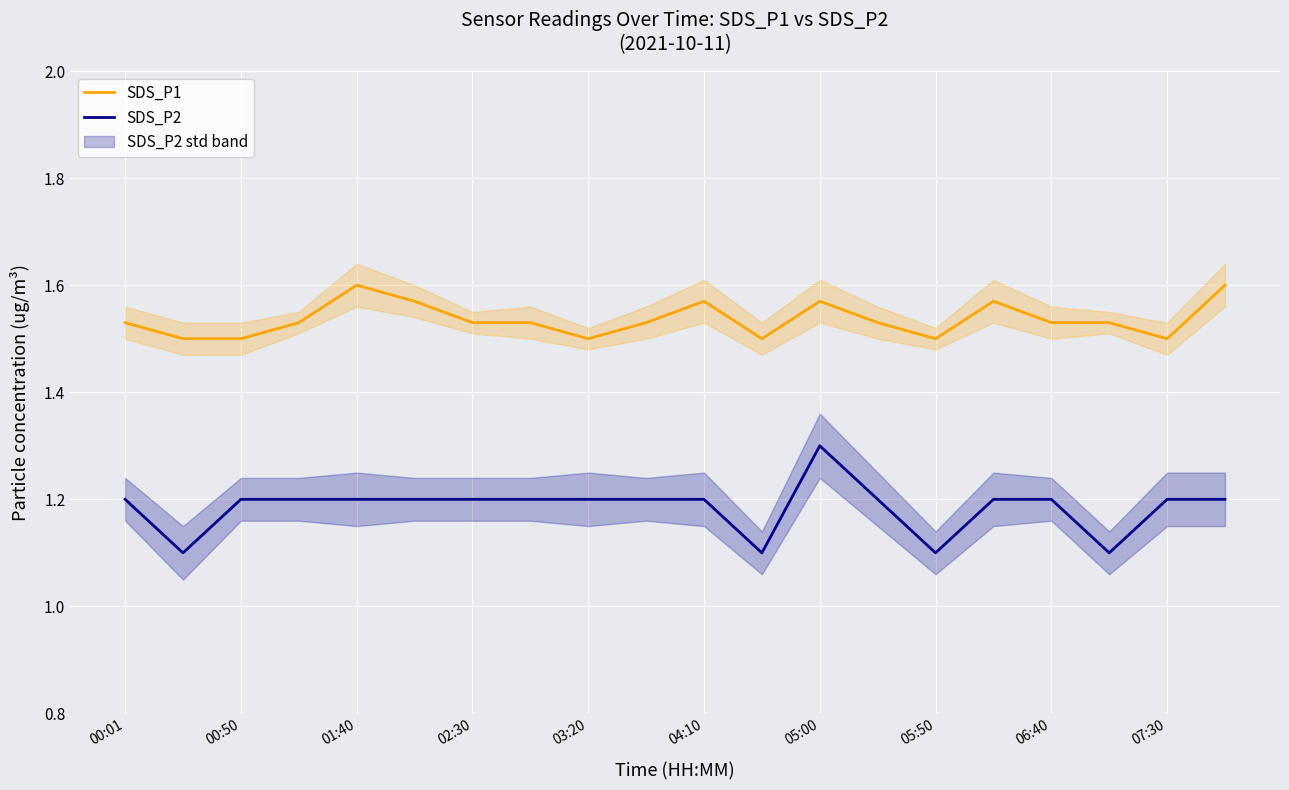

True or false: SDS_P1 and SDS_P2 intersect in this chart.

False